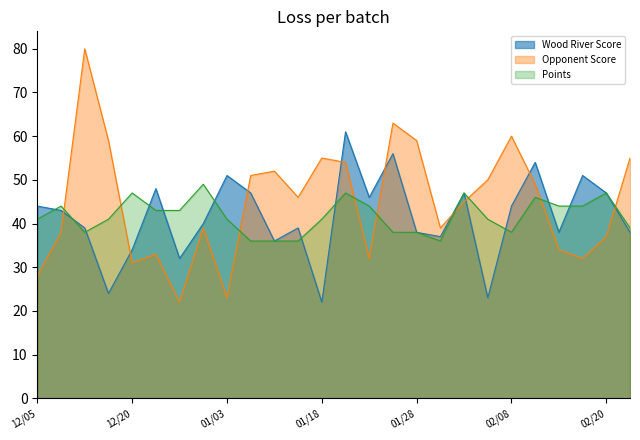

What is the approximate value of Wood River Score at 02/04?

47